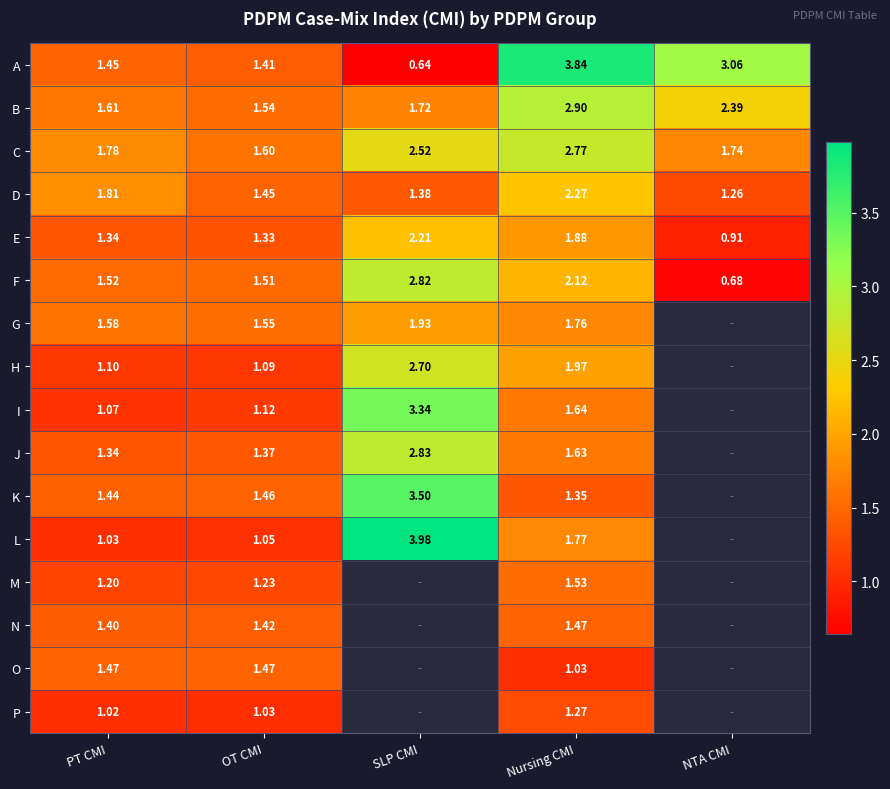

Which category has the lowest value in the F series?

NTA CMI